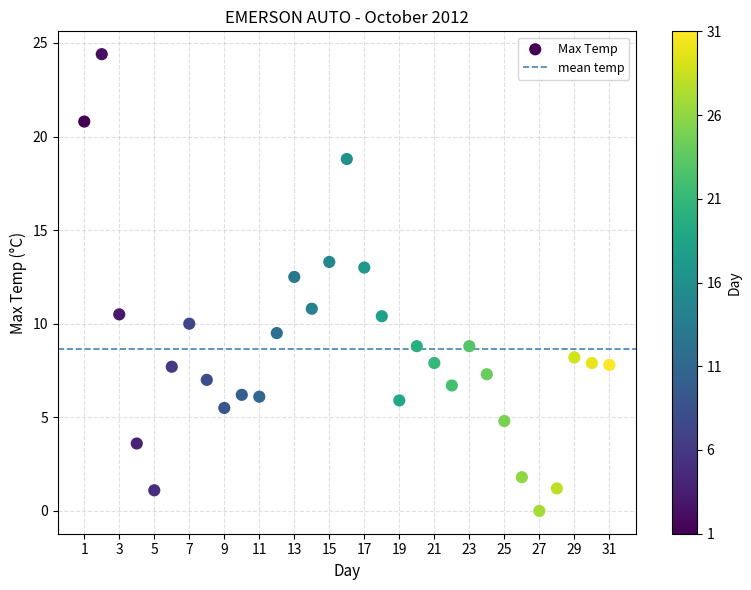

What is the range of X values (max minus min)?

30.0